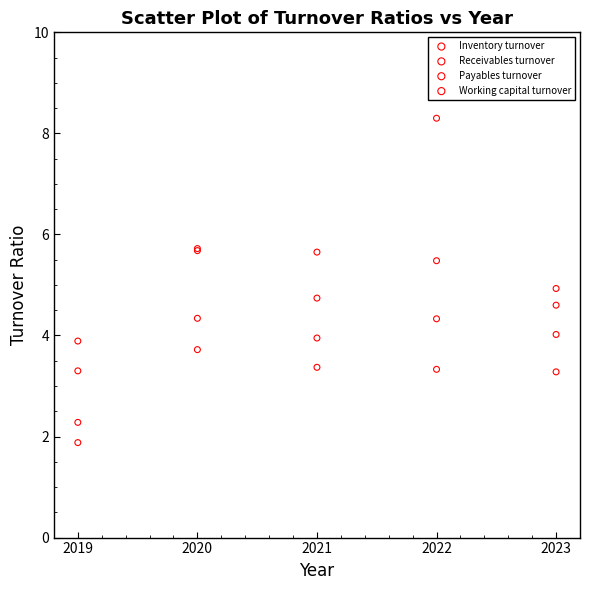

Which series contains the highest Y value?

Working capital turnover